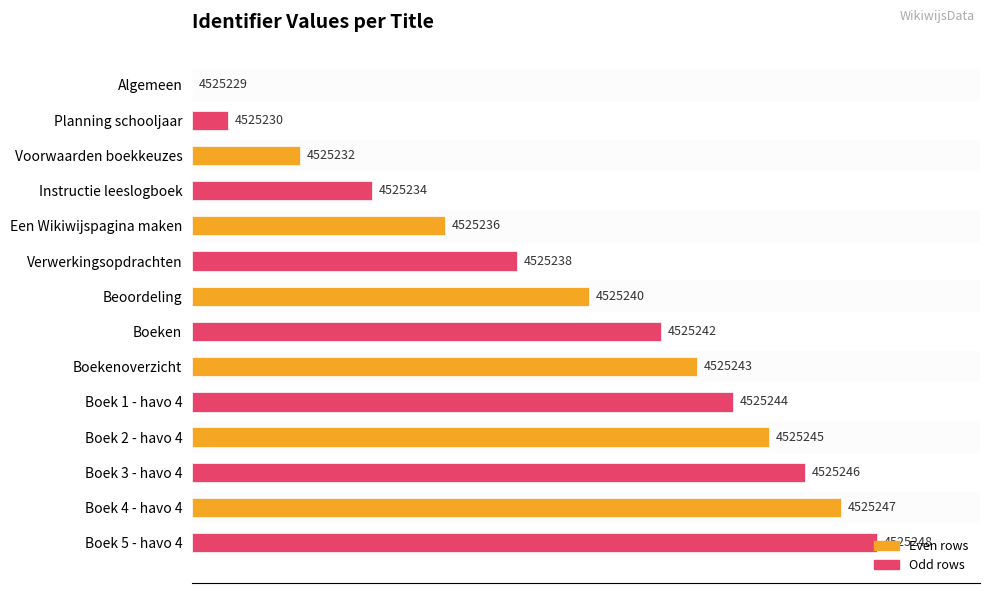

Are the bars horizontal?

Yes